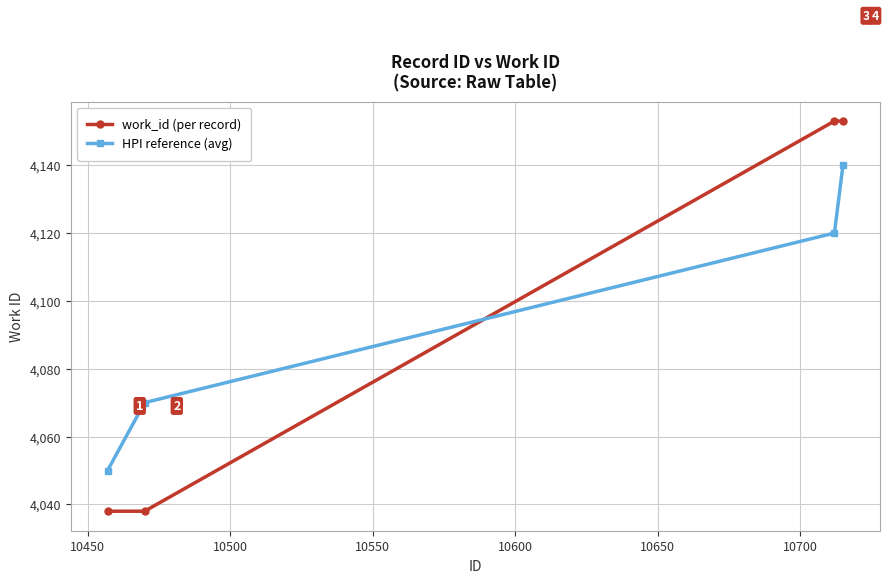

Which series has the largest range (max minus min)?

work_id (per record)